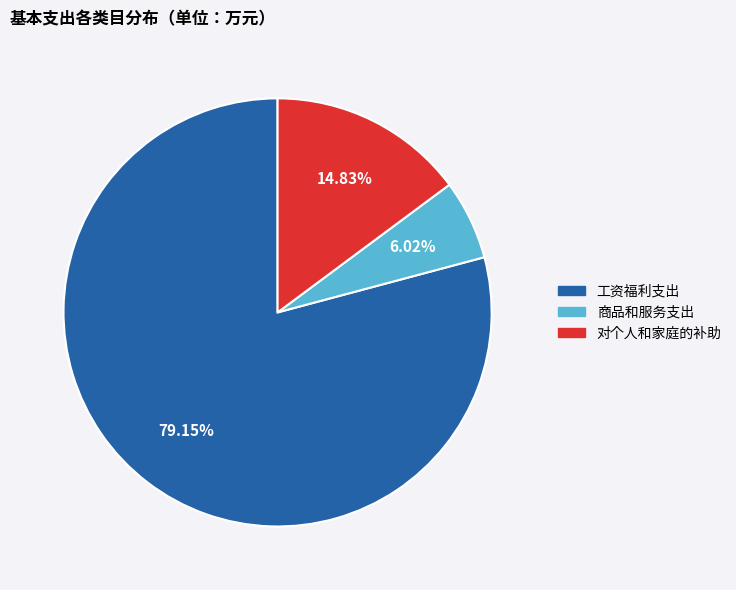

What is the majority slice?

工资福利支出